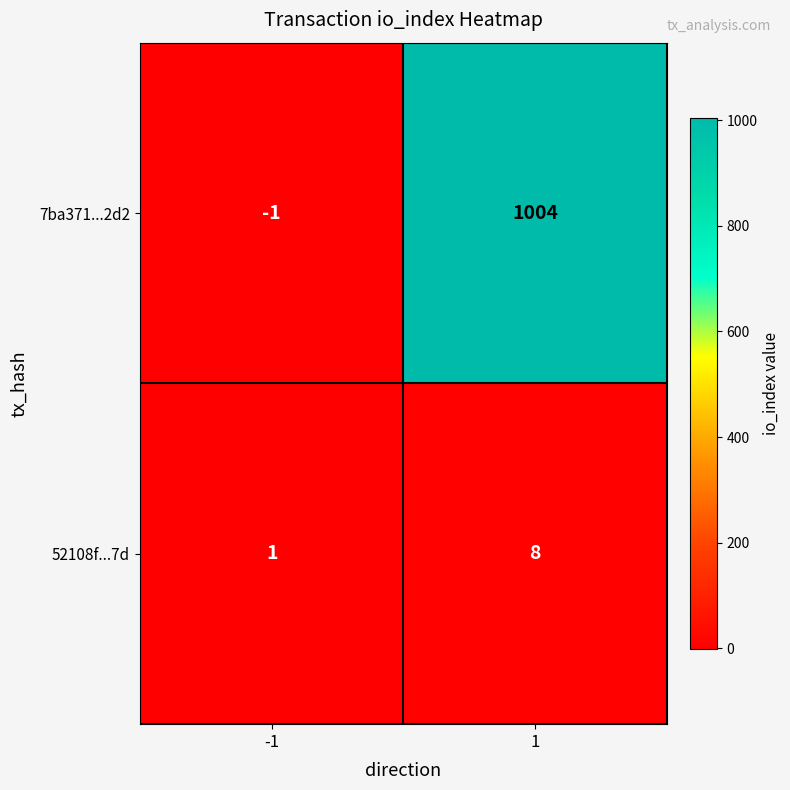

Which series has the largest range (max minus min)?

7ba371...2d2